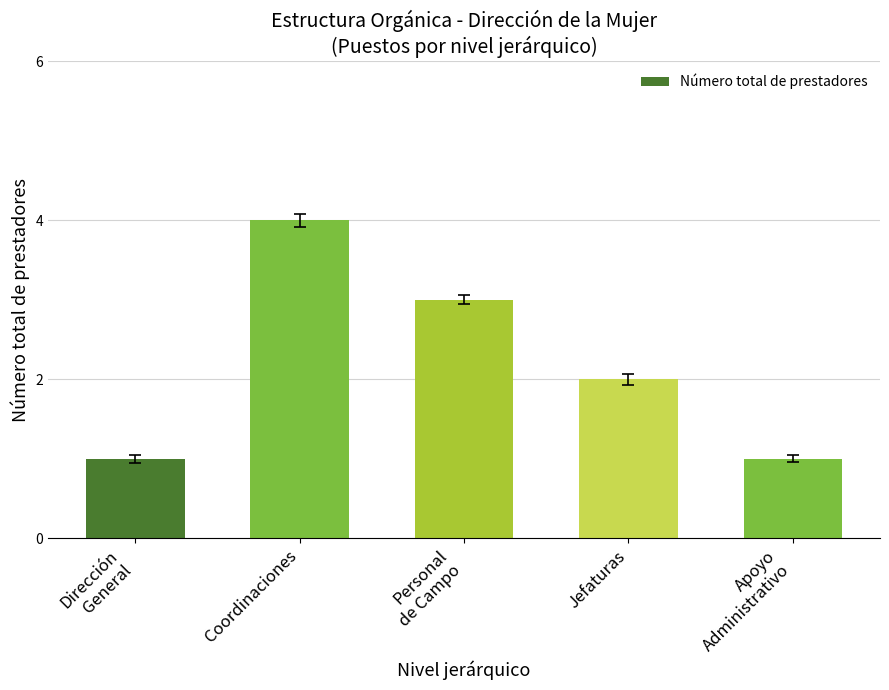

Which category has the highest value across all series?

Coordinaciones